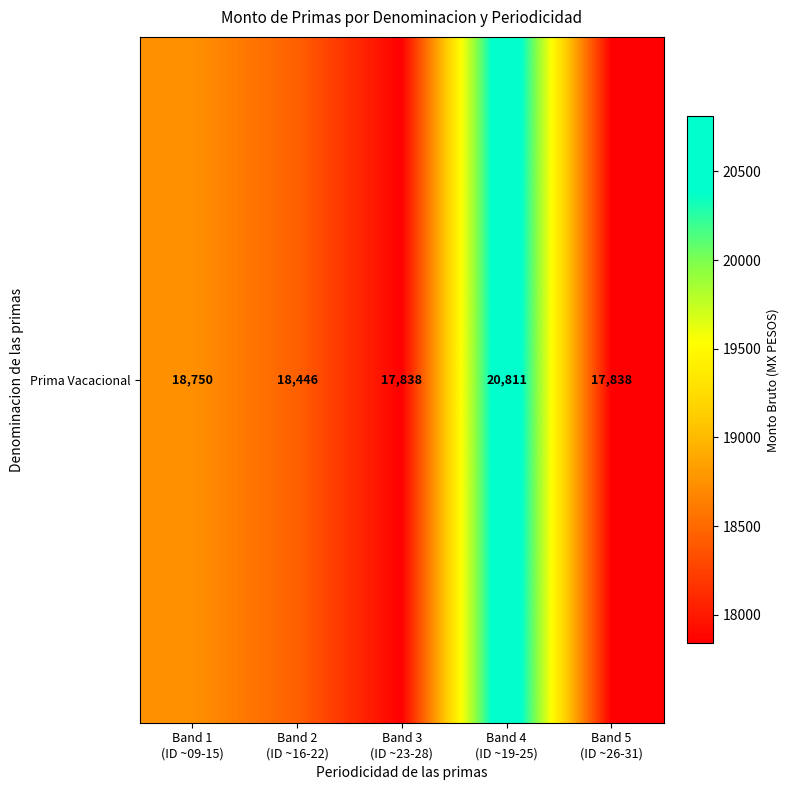

Reading left to right, what are all the values shown in this chart?

Band 1
(ID ~09-15)=18750	Band 2
(ID ~16-22)=18446	Band 3
(ID ~23-28)=17838	Band 4
(ID ~19-25)=20811	Band 5
(ID ~26-31)=17838